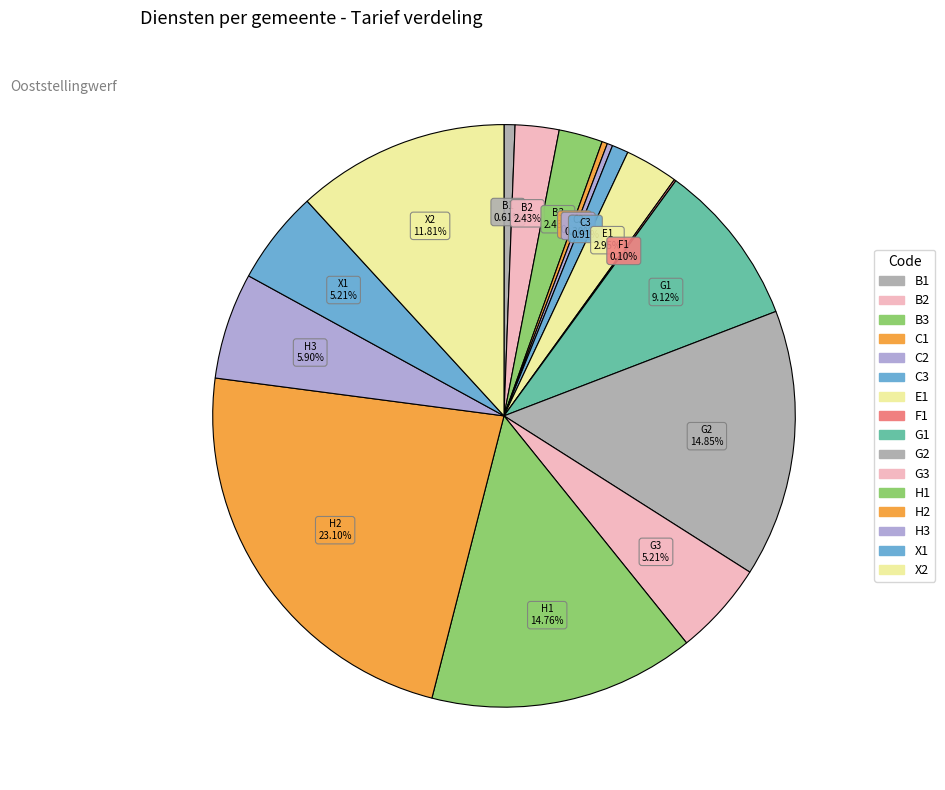

Between G2 and G1, which is larger?

G2